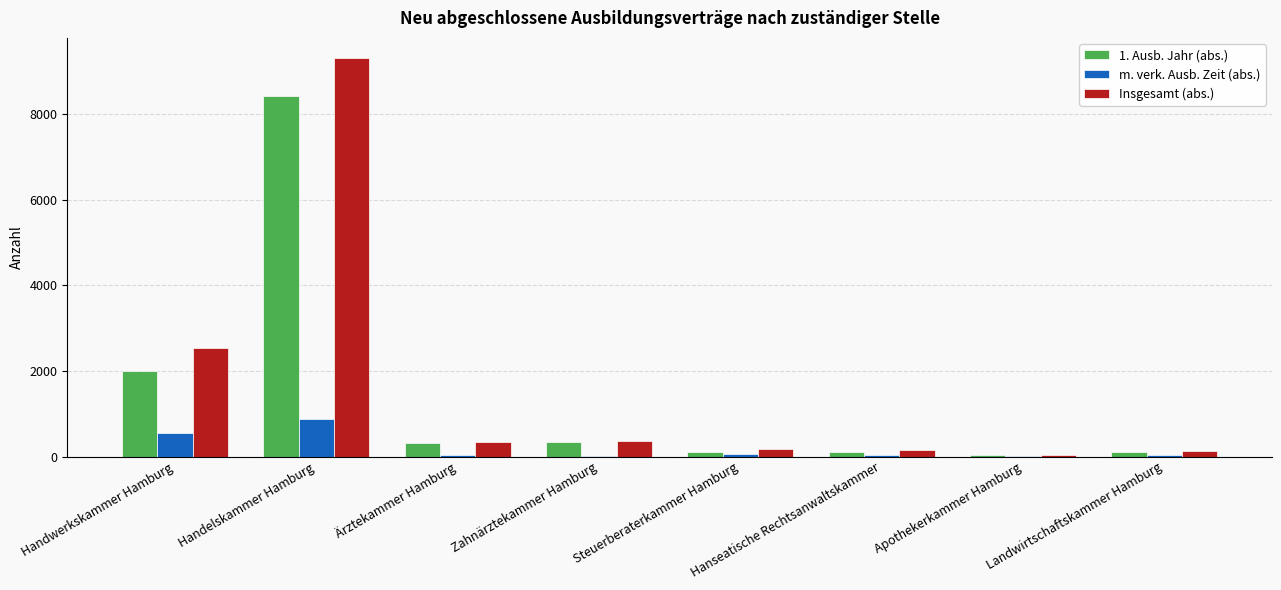

How many data points does each series have?

8